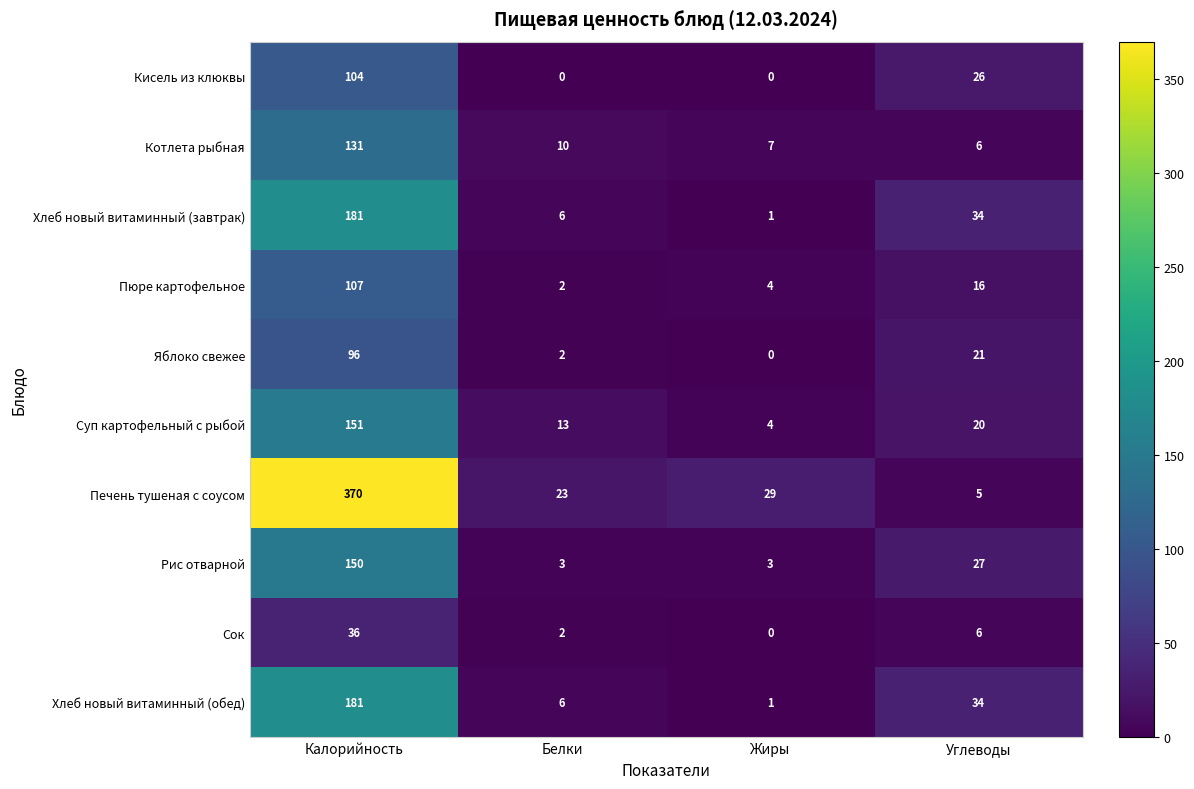

What is the average value of the Хлеб новый витаминный (обед) series?

56